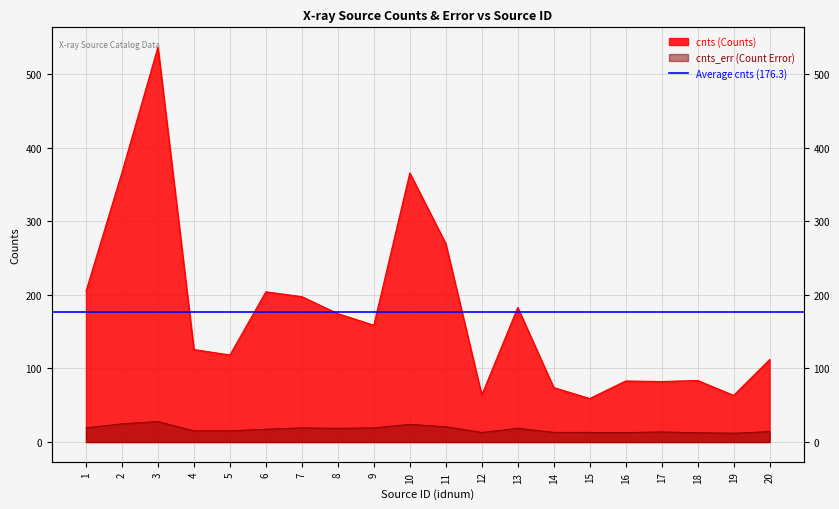

What is the maximum value shown in the chart?

536.7